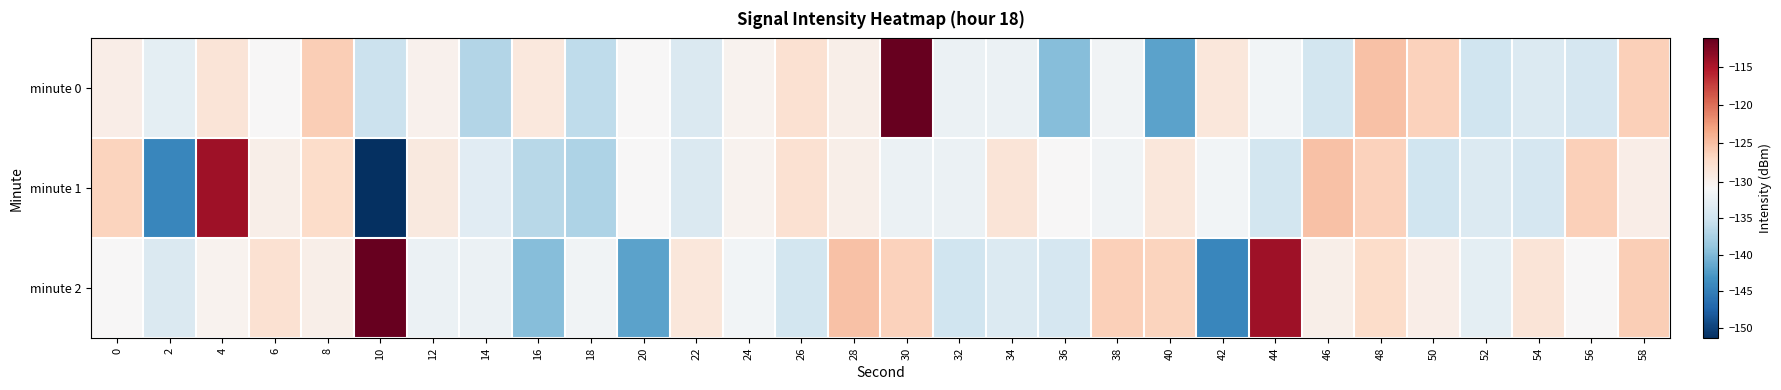

How many data points does each series have?

30